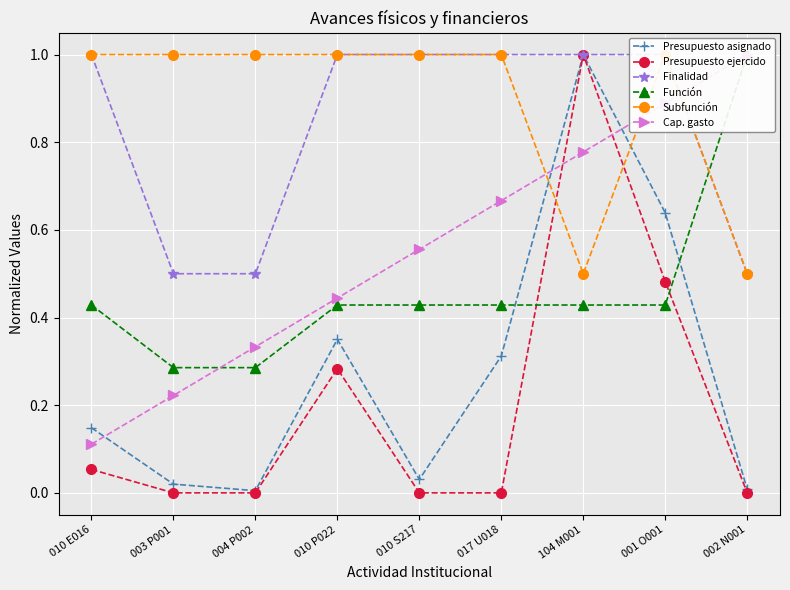

List the series in order of their peak value, lowest first.

Presupuesto asignado, Presupuesto ejercido, Finalidad, Función, Subfunción, Cap. gasto